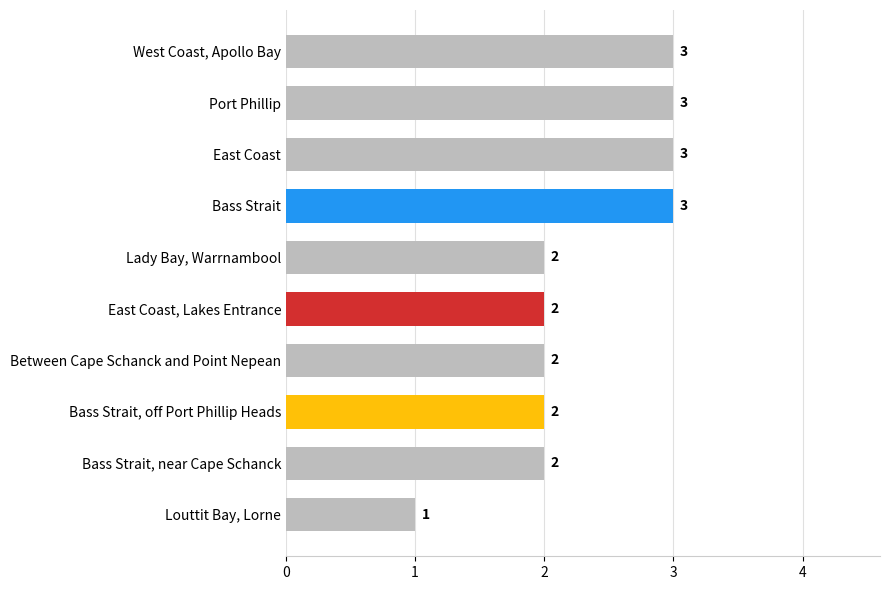

Reading bottom to top, transcribe all the data shown in this chart.

Louttit Bay, Lorne=1	Bass Strait, near Cape Schanck=2	Bass Strait, off Port Phillip Heads=2	Between Cape Schanck and Point Nepean=2	East Coast, Lakes Entrance=2	Lady Bay, Warrnambool=2	Bass Strait=3	East Coast=3	Port Phillip=3	West Coast, Apollo Bay=3